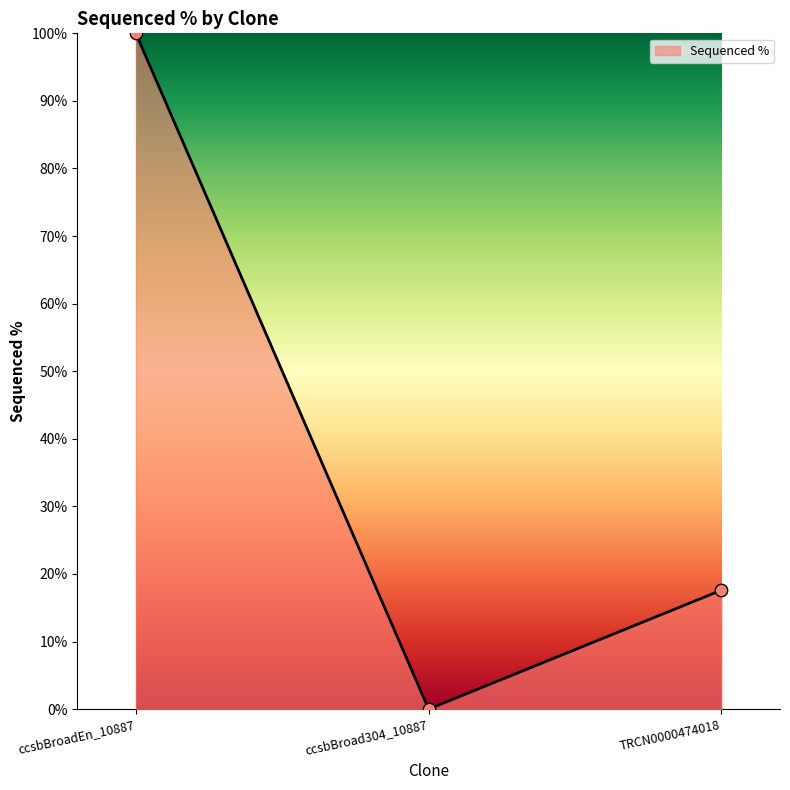

What is the change in value from ccsbBroadEn_10887 to ccsbBroad304_10887?

-100.0